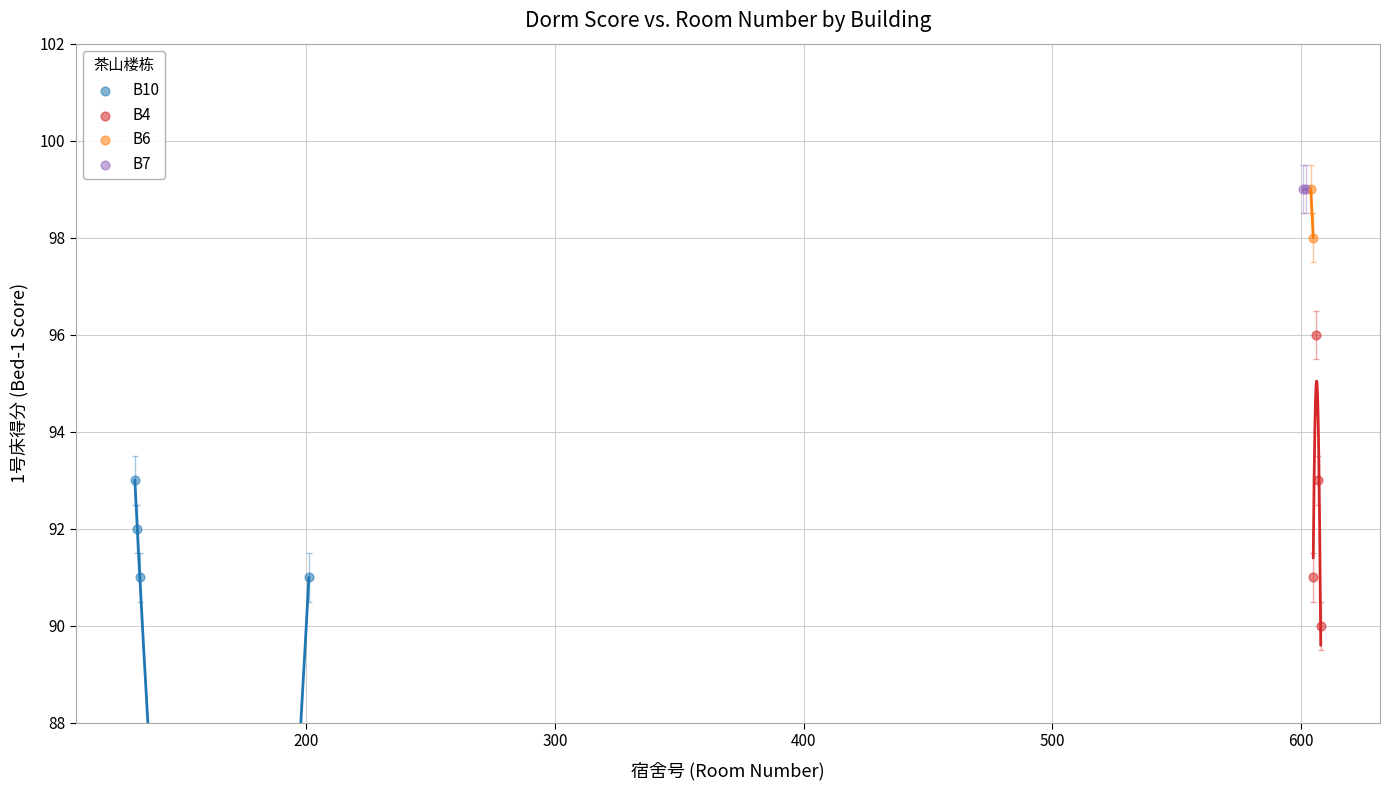

What are all the series names shown in the legend?

B10, B4, B6, B7